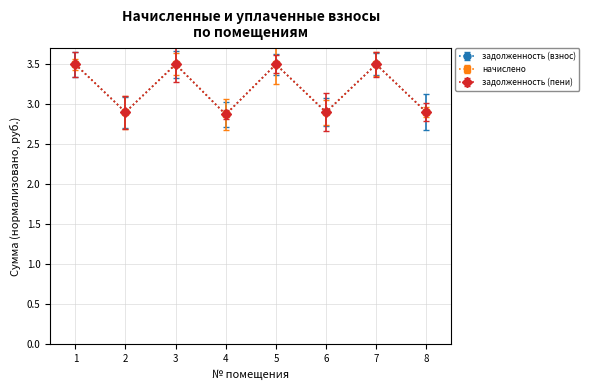

True or false: задолженность (пени) has a value of 3.5 at 7.

True